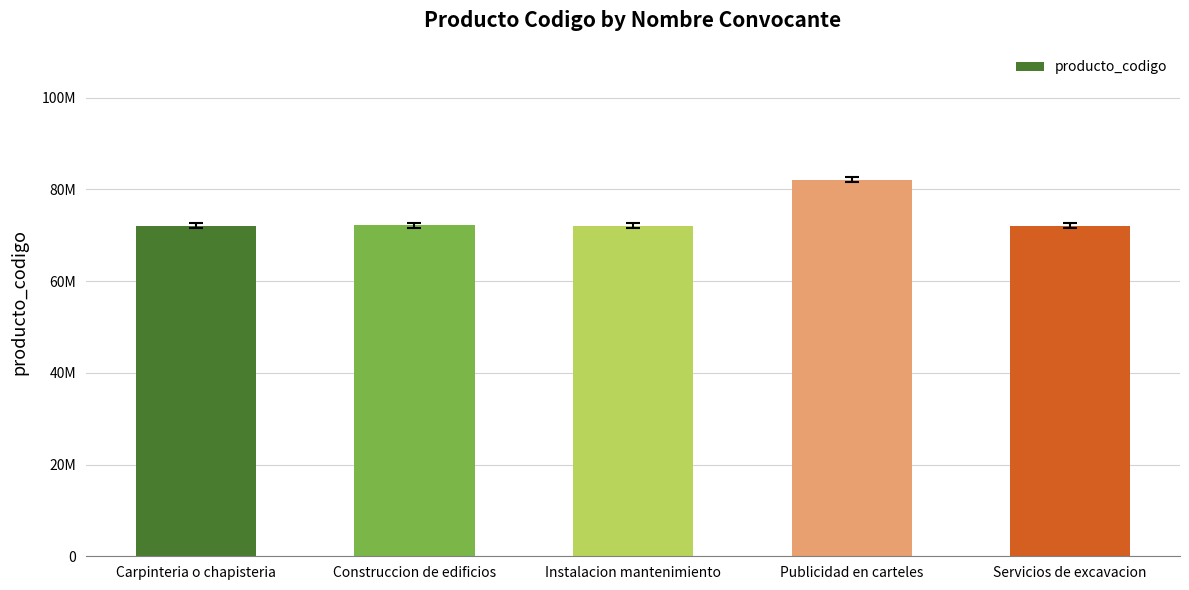

Where does the data first go above 72103004?

Construccion de edificios